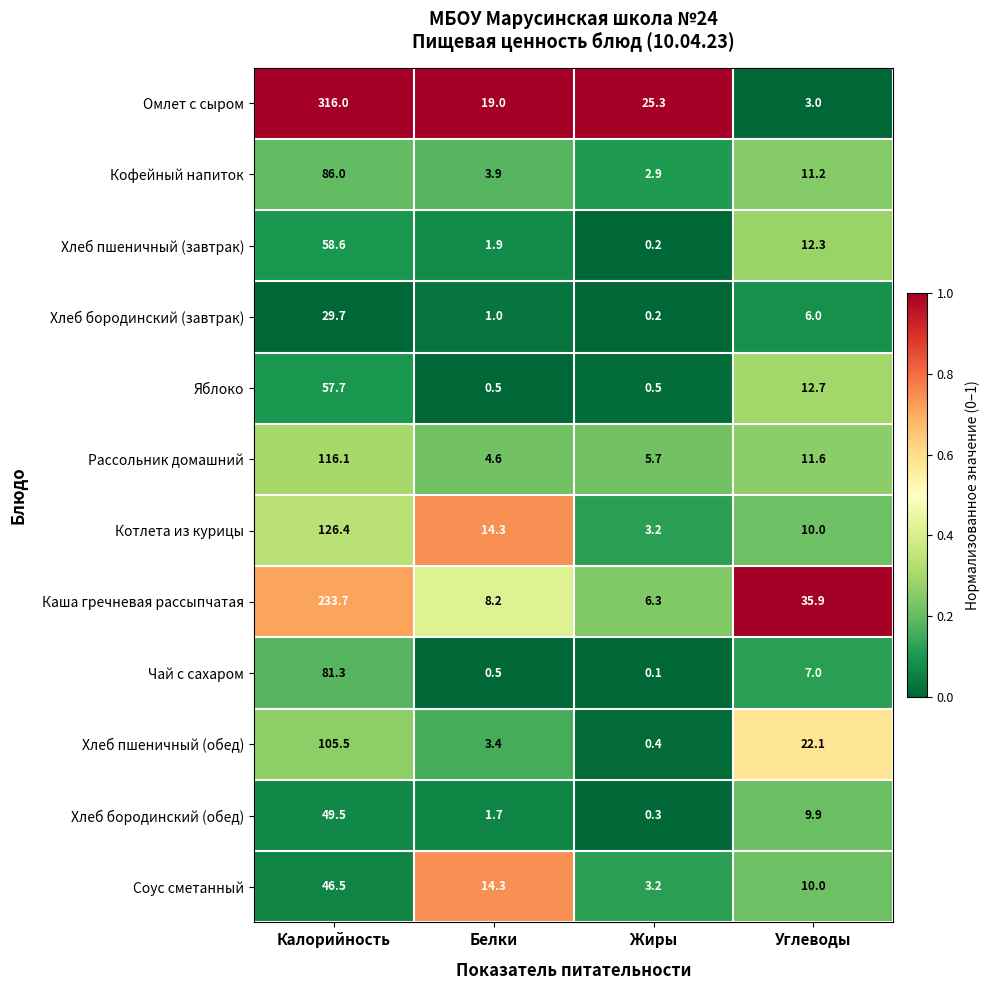

The Котлета из курицы series shows 69.0 at Калорийность. True or false?

False